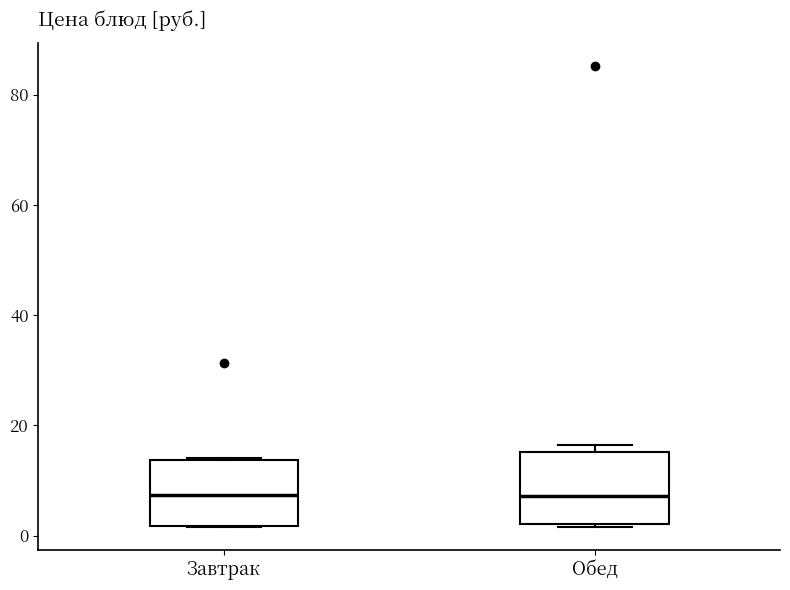

Reading left to right, transcribe this box plot: for each box, give where its median line is, the range the box spans, and where its two whiskers end, as read against the y-axis. The values are not printed on the chart, so give them approximately, as read against the axis.

Завтрак: median 8, box 2 to 14, whiskers 2 to 14
Обед: median 8, box 2 to 16, whiskers 2 to 16 (just above the box's upper edge)